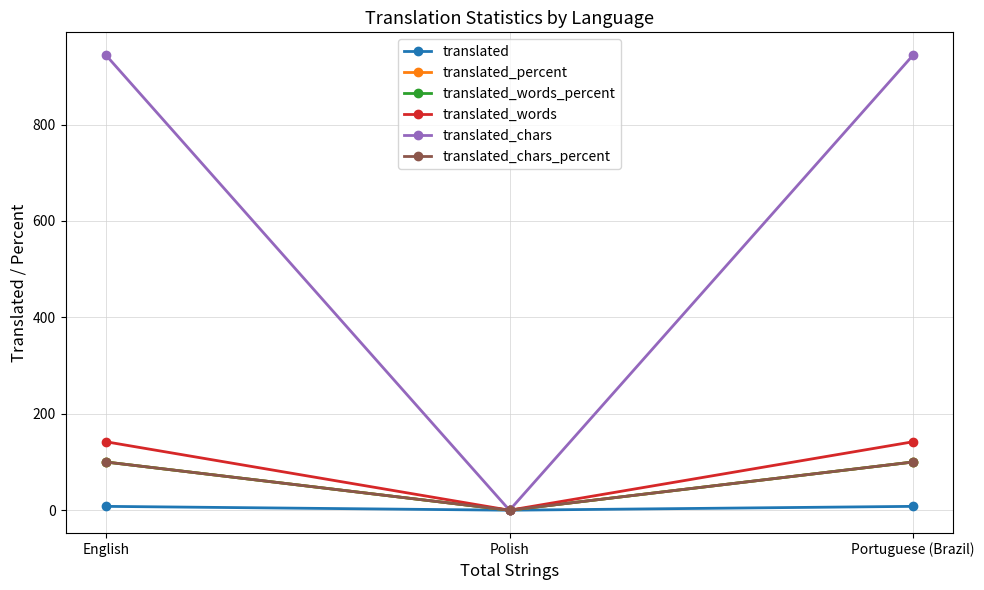

Does the chart have visible grid lines?

Yes